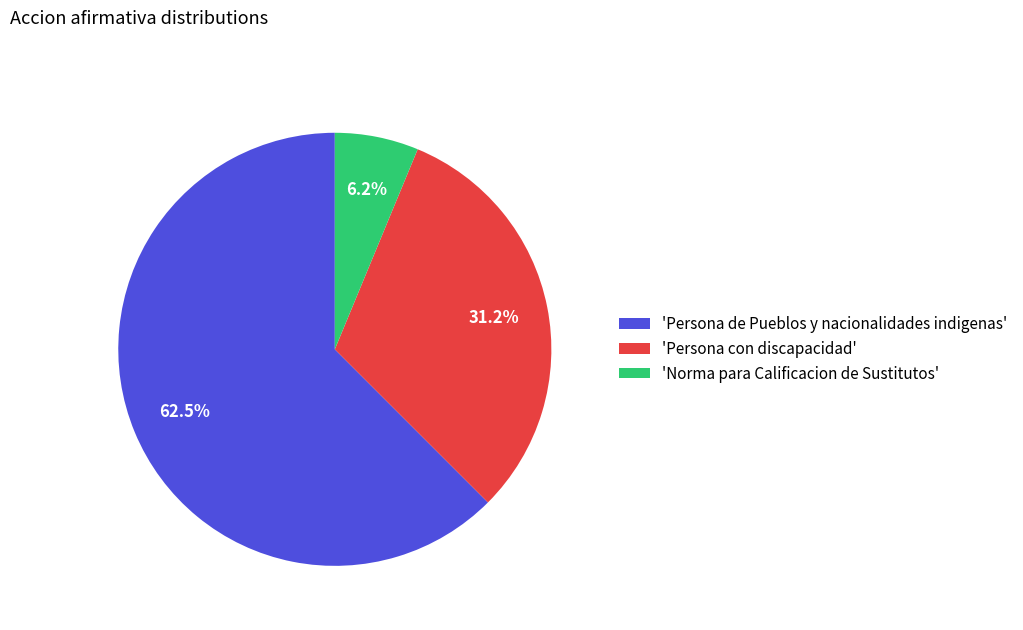

Does 'Persona con discapacidad' represent more than half of the total?

No